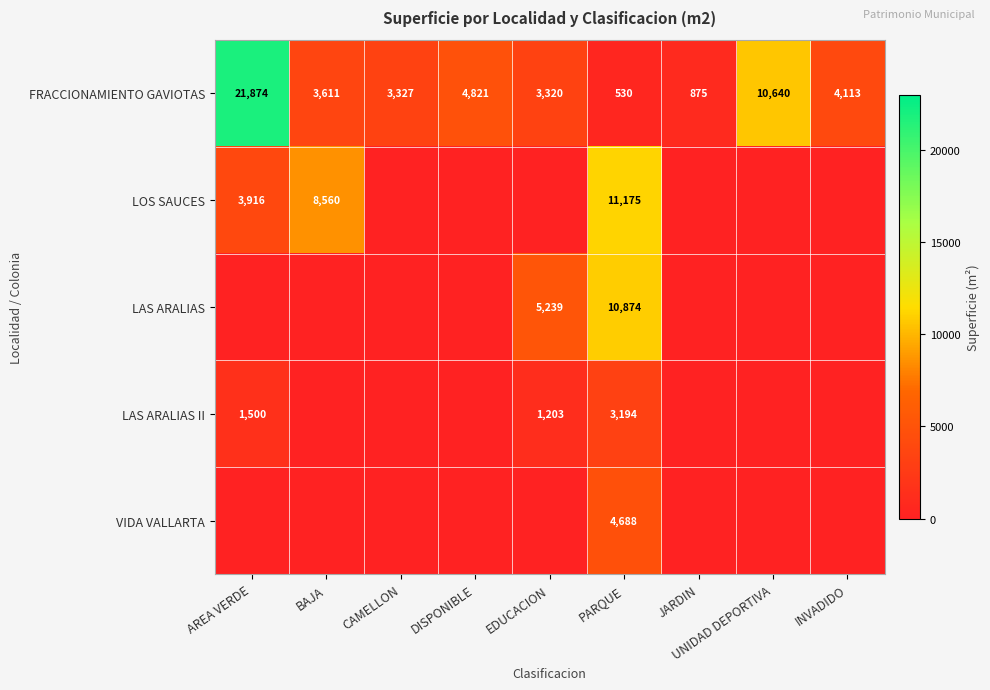

Is it true that FRACCIONAMIENTO GAVIOTAS equals 2094 at CAMELLON?

False